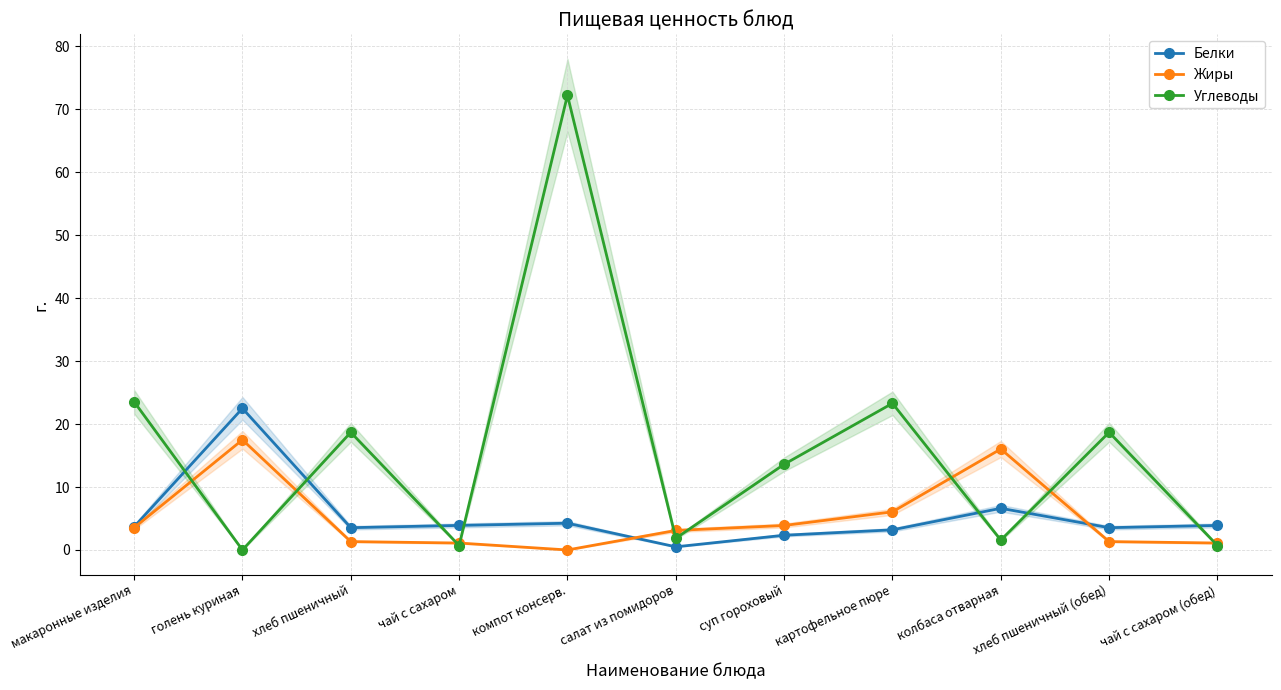

At which category is the sum across all series the highest?

компот консерв.